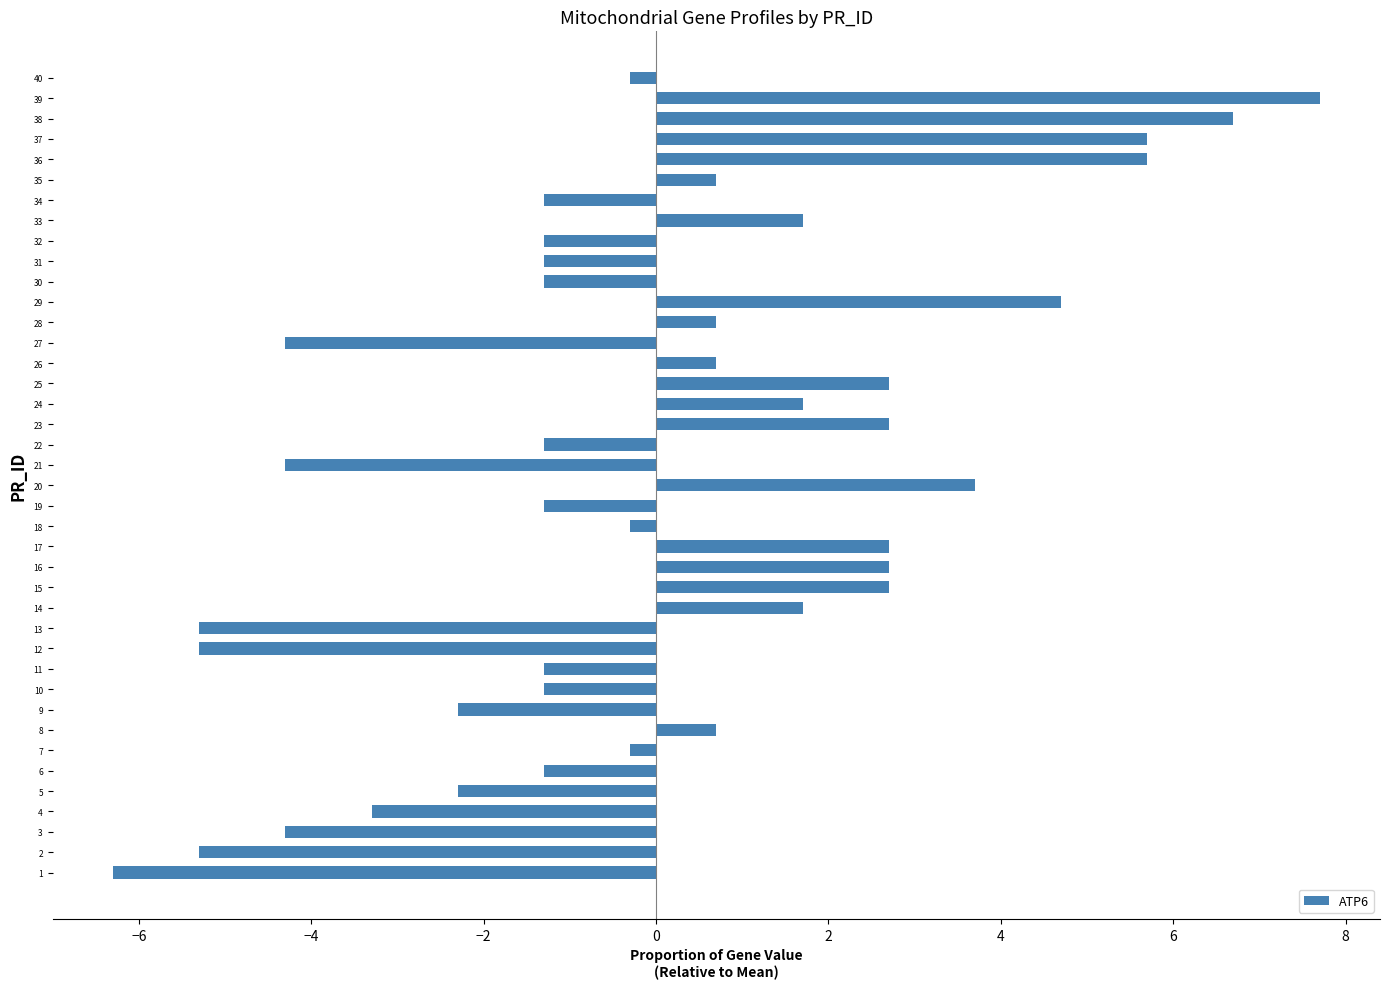

How many data points are less than 0?

22